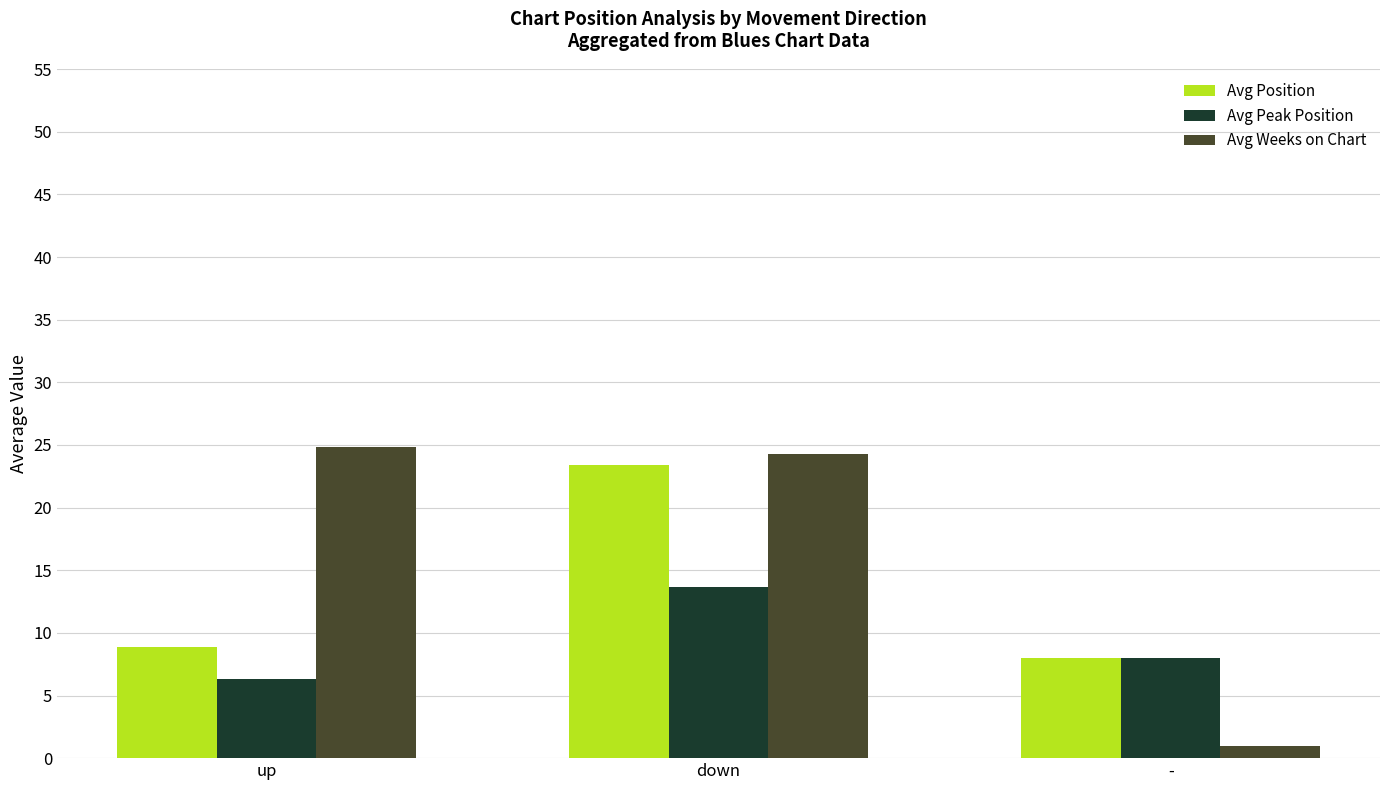

At which label is Avg Weeks on Chart closest to 12?

-